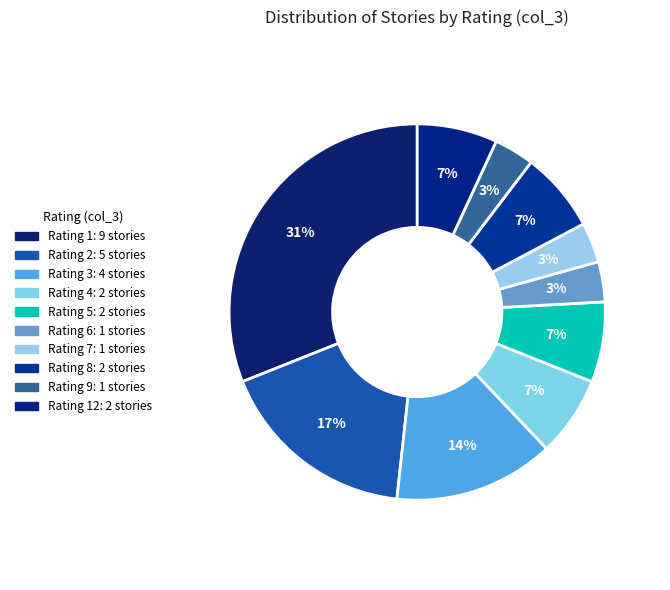

How many segments does this pie chart have?

10